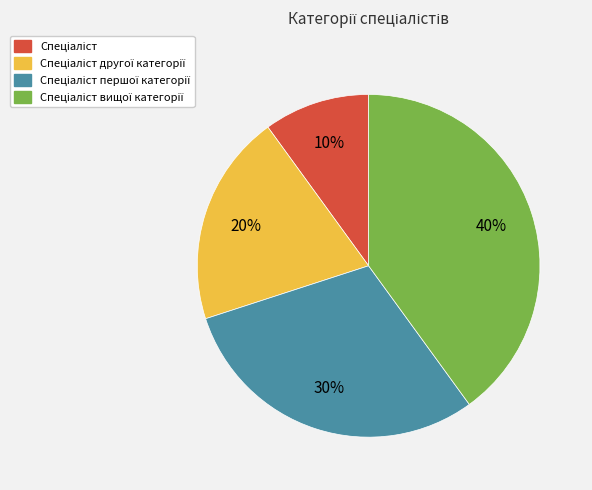

Is there any slice that represents more than half of the pie?

No